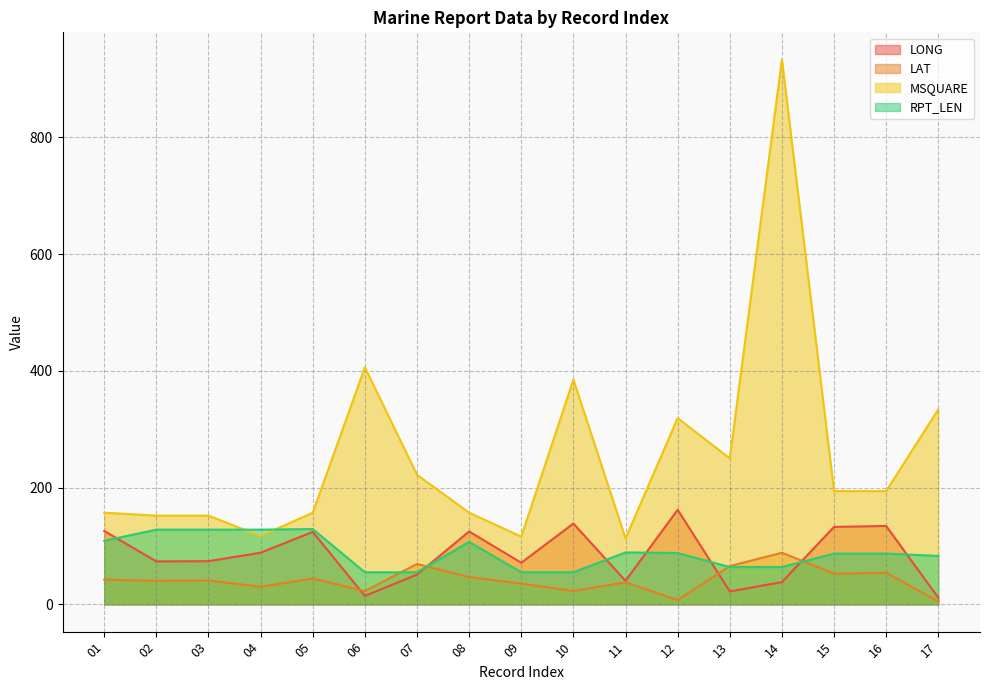

True or false: LONG has more than 2 points higher than both neighbors.

True